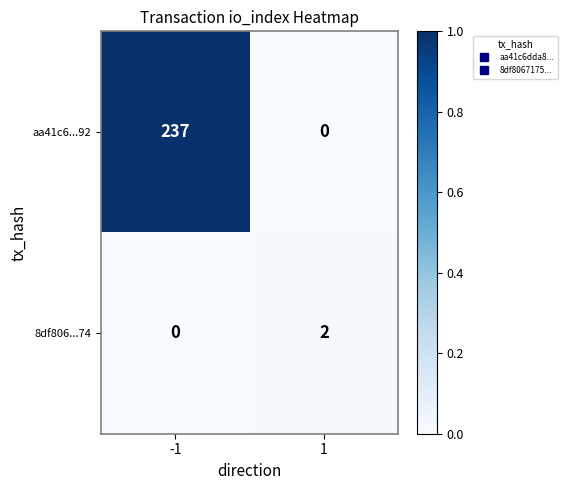

Rank the series at -1 from highest to lowest value.

aa41c6...92, 8df806...74